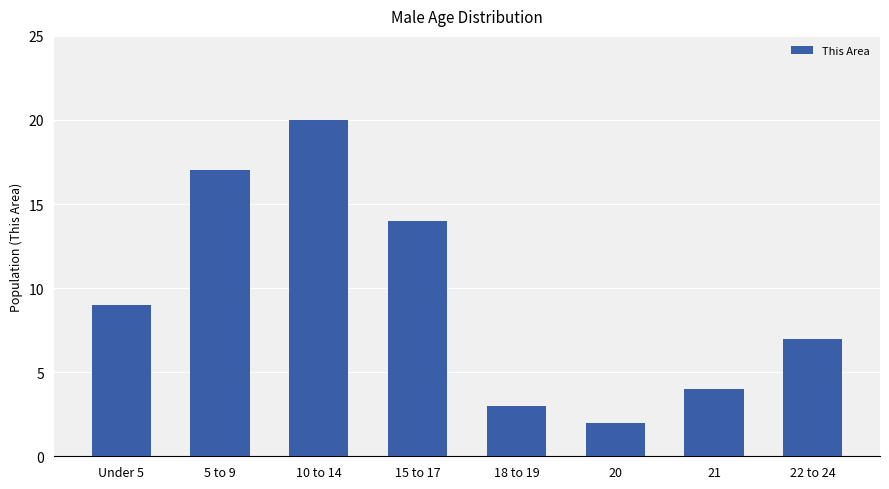

How many distinct data groups are displayed?

1